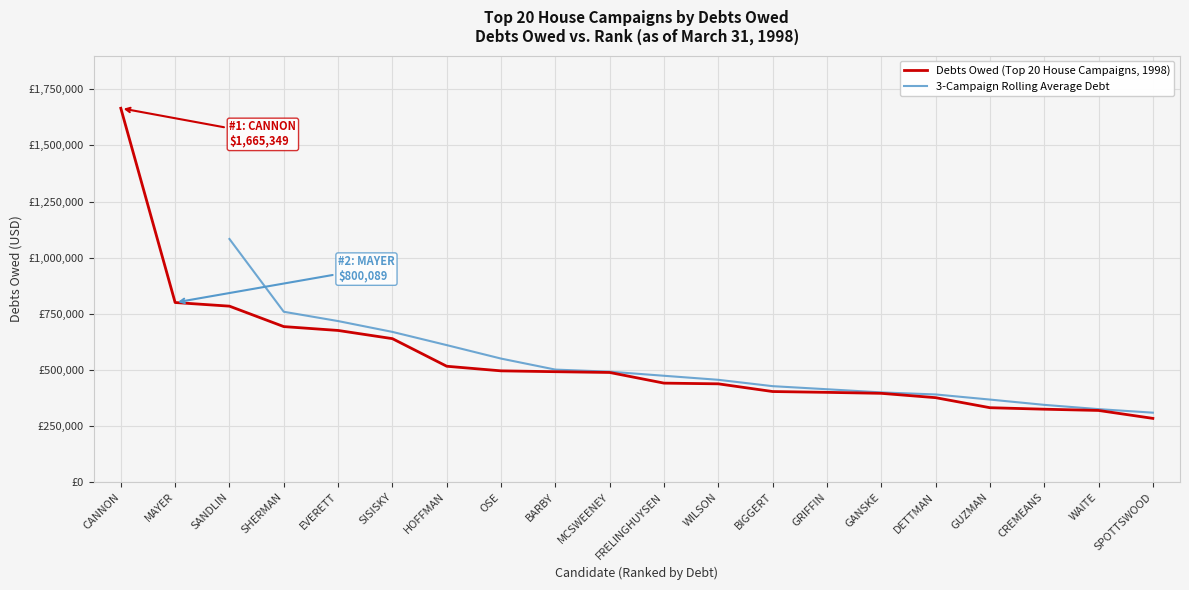

What is the difference between the maximum and minimum values?

1381249